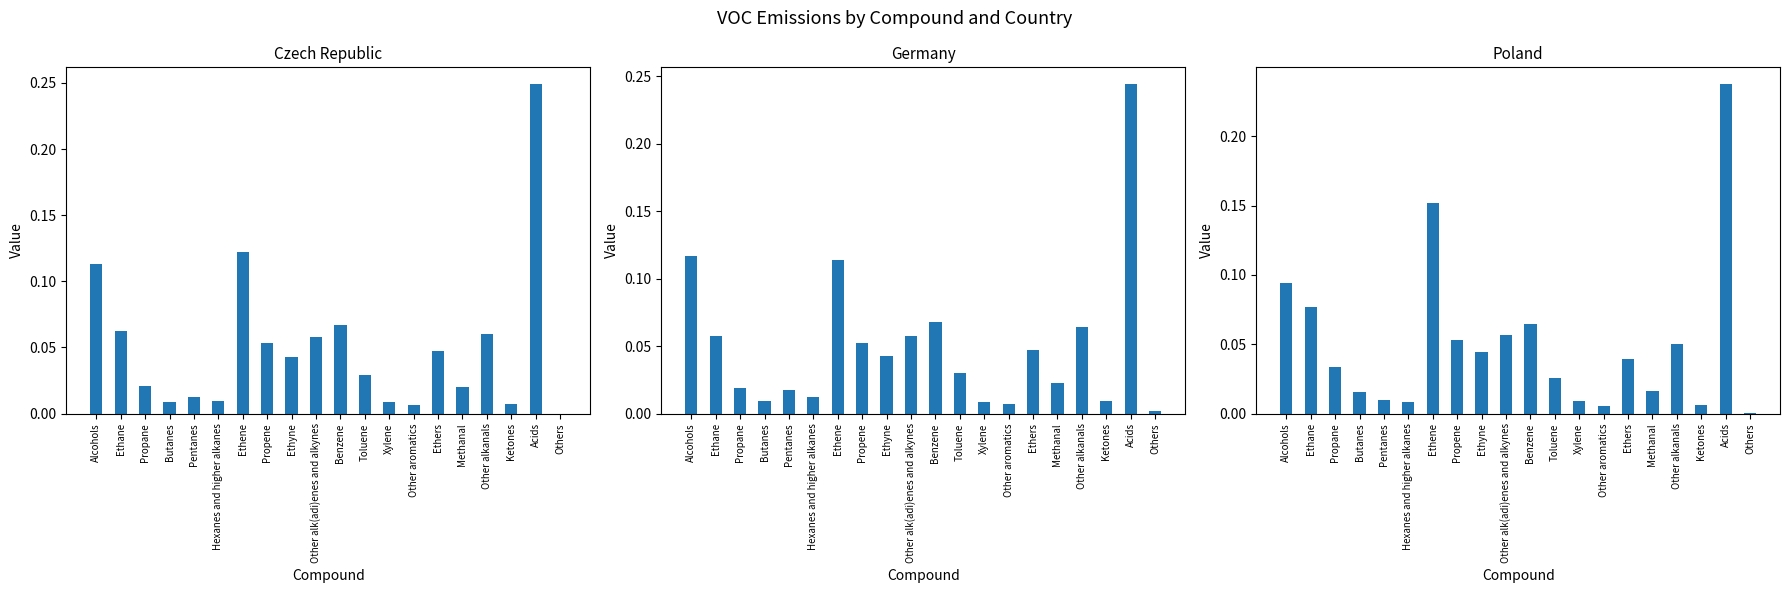

At which category is the sum across all series the highest?

Acids